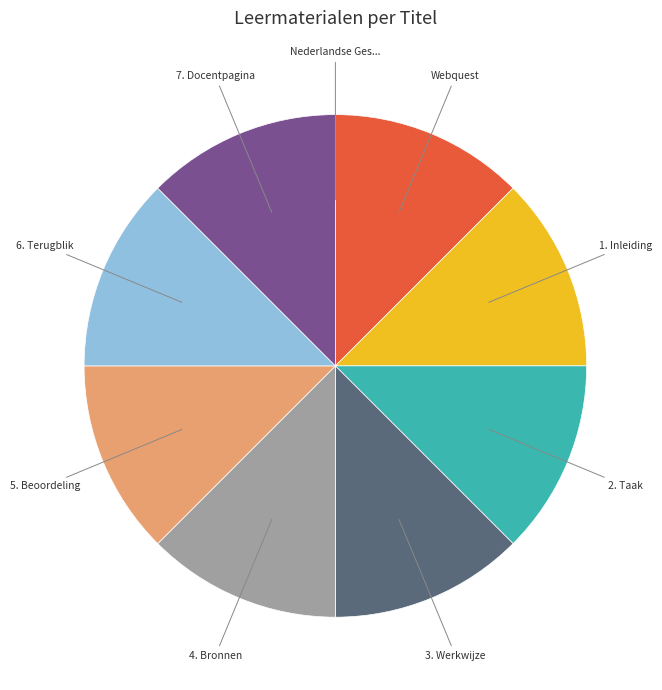

Is there any slice that represents more than half of the pie?

No